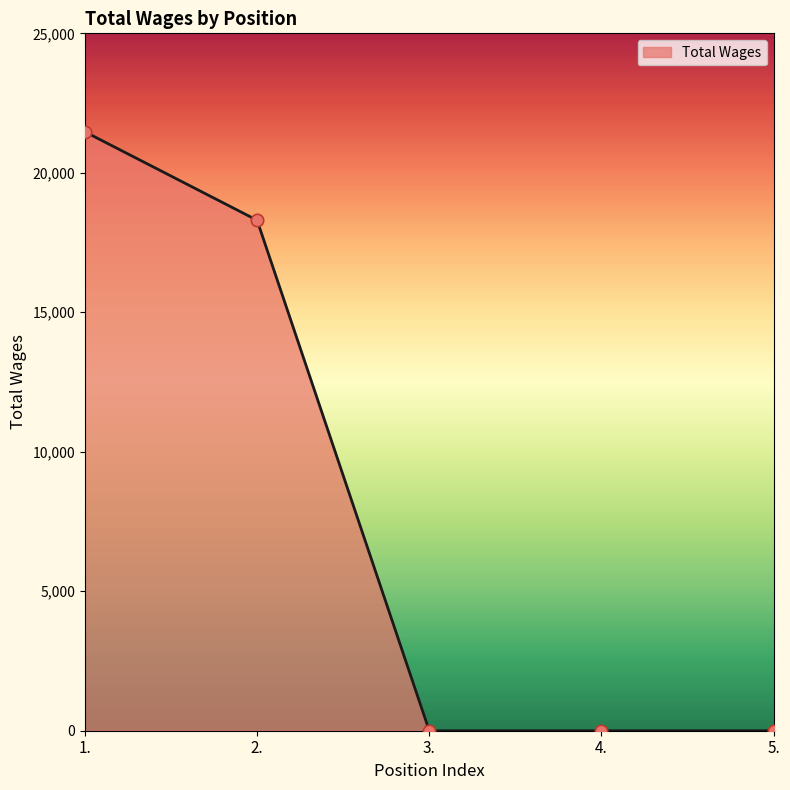

Which has a higher value, 2. or 1.?

1.